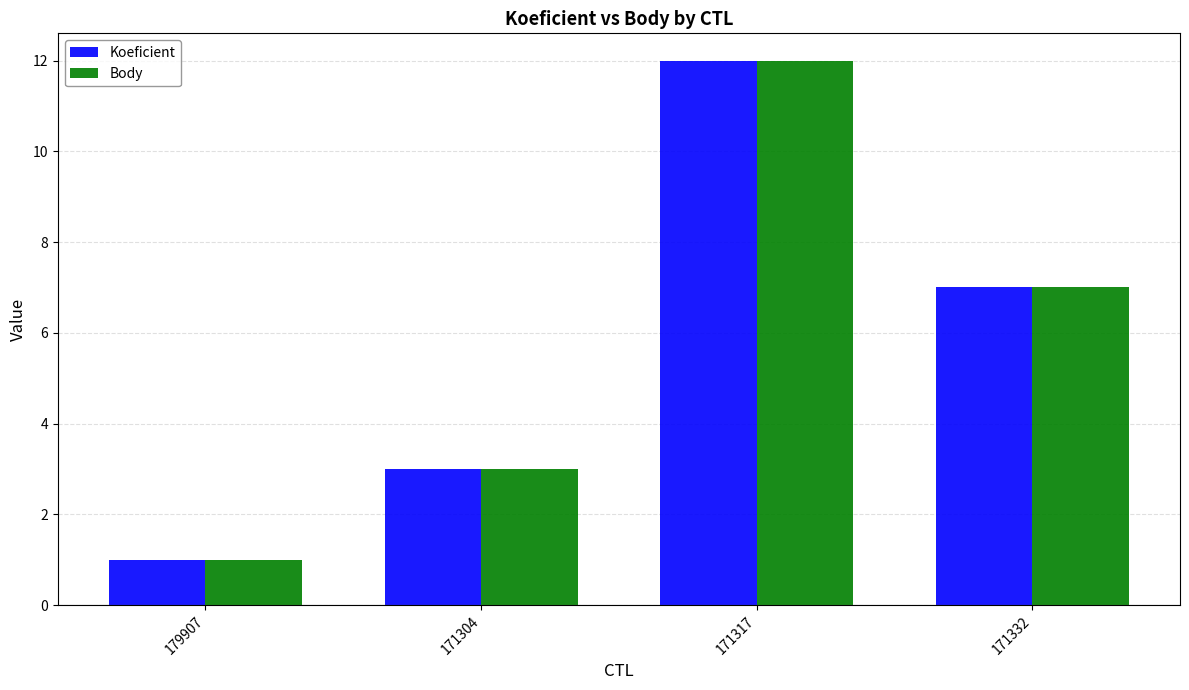

What is the sum of the Koeficient values at 171317 and 171304?

15